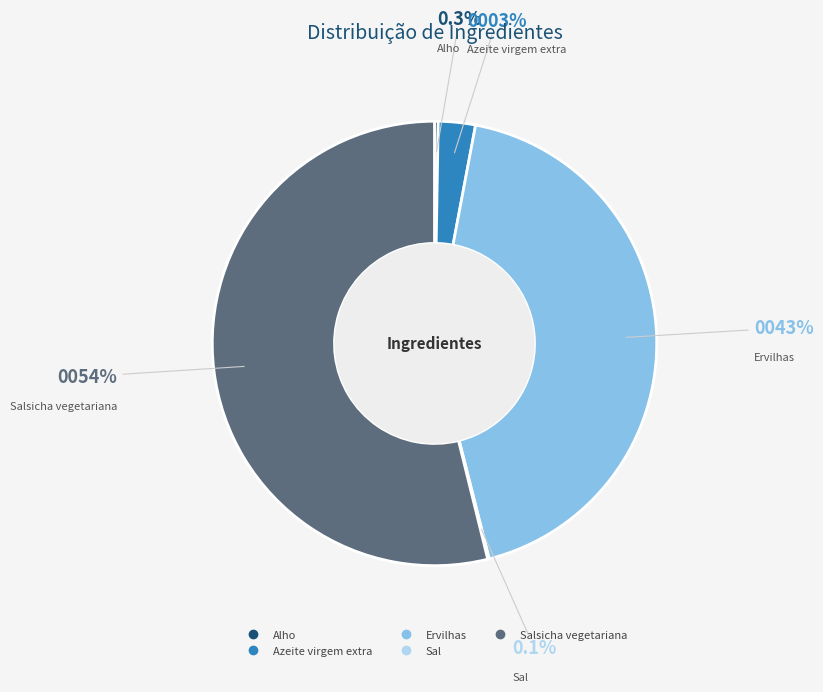

Is there a majority slice in this chart?

Yes